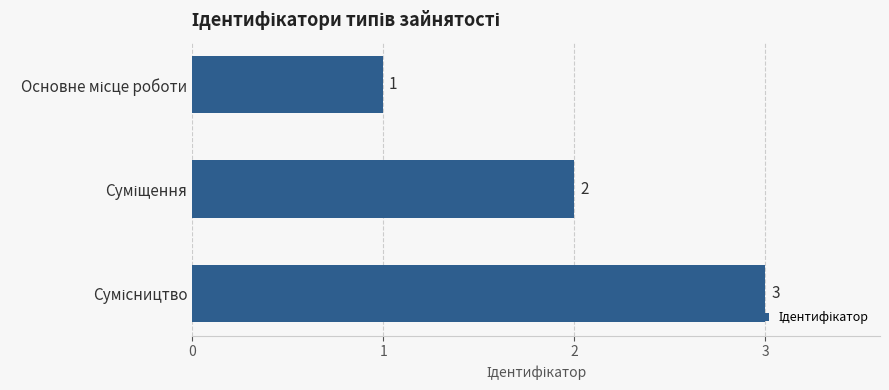

What is the difference between the maximum and second lowest values?

1